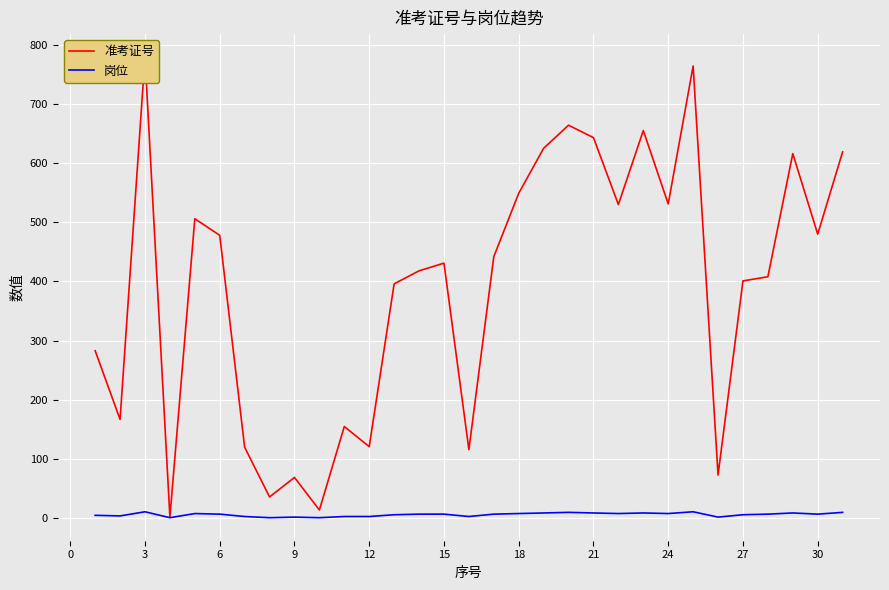

What is the difference between the second highest and second lowest values in the 岗位 series?

10